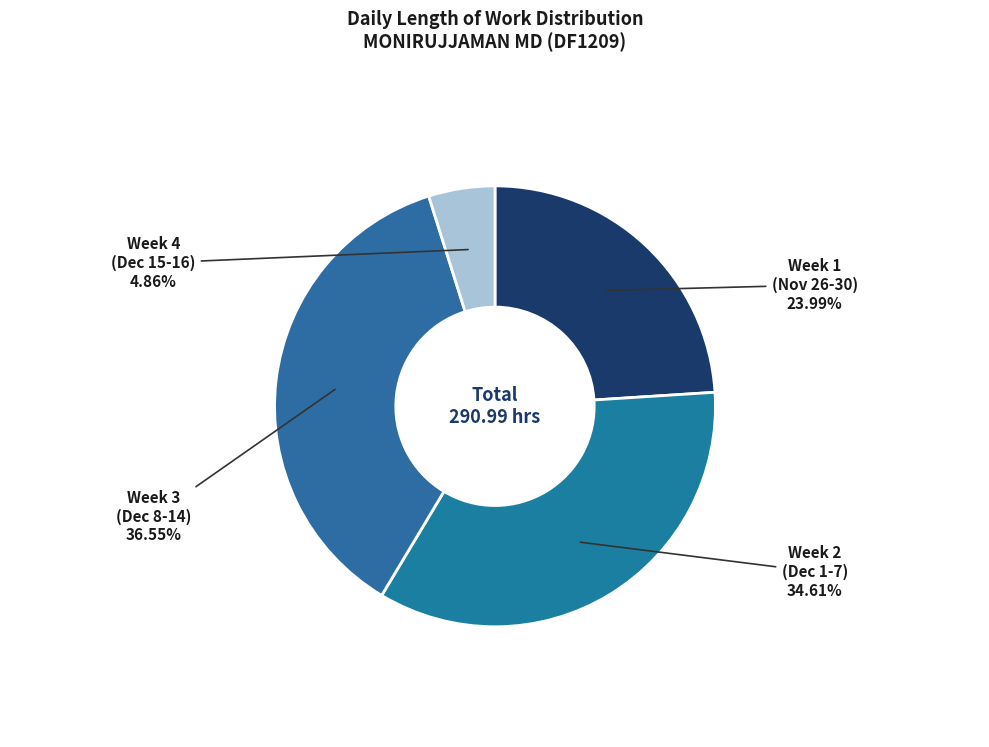

Which has a higher value, Week 4 (Dec 15-16) or Week 2 (Dec 1-7)?

Week 2 (Dec 1-7)